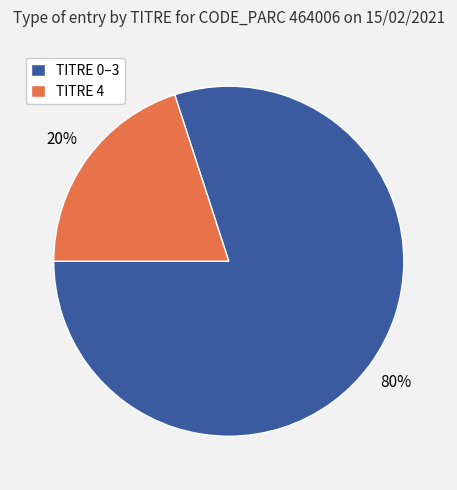

To the nearest percent, what percentage of the pie is TITRE 4?

20%